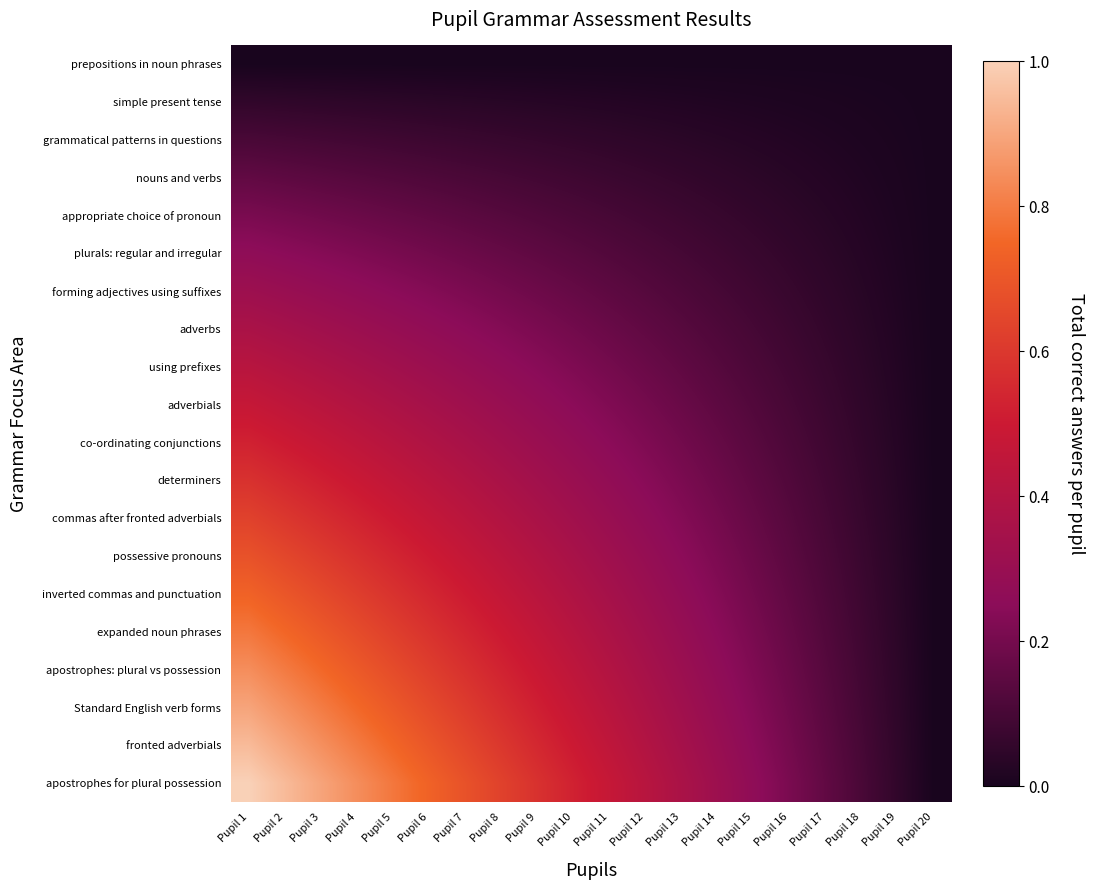

Which series has the widest spread of values?

apostrophes for plural possession